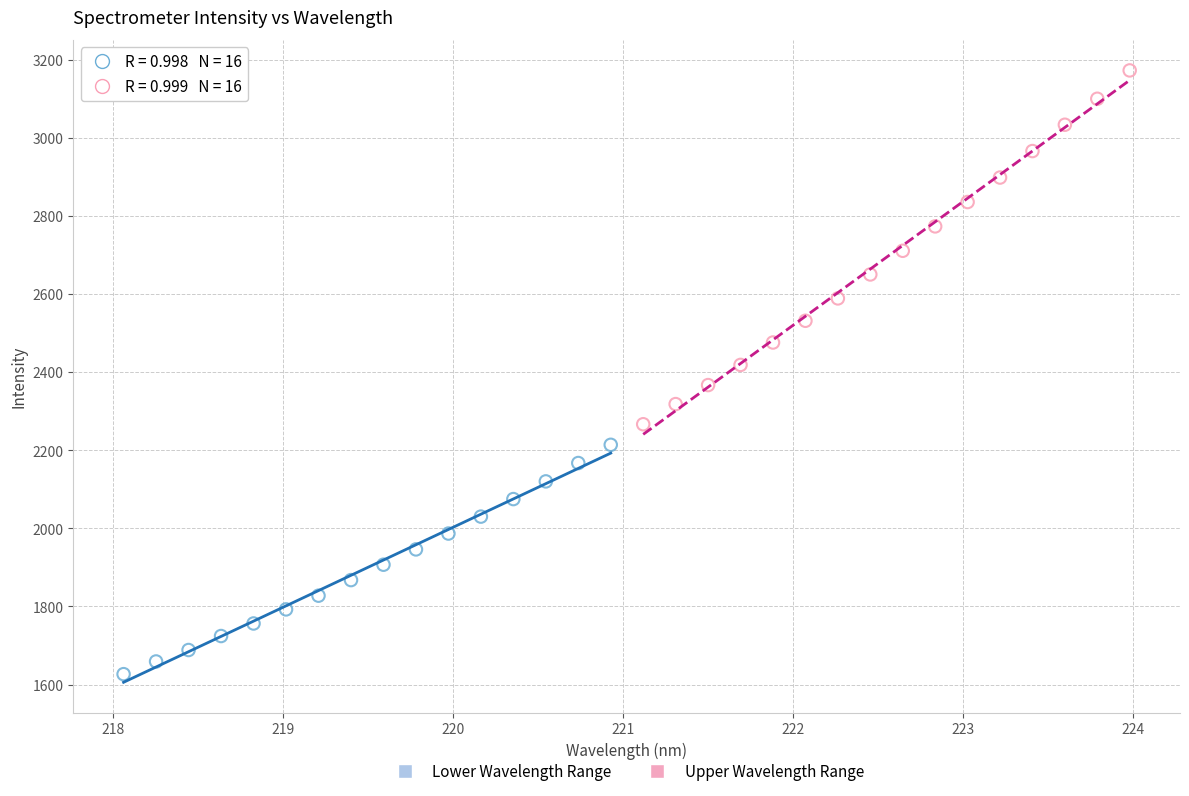

Which series contains the highest Y value?

Upper Wavelength Range